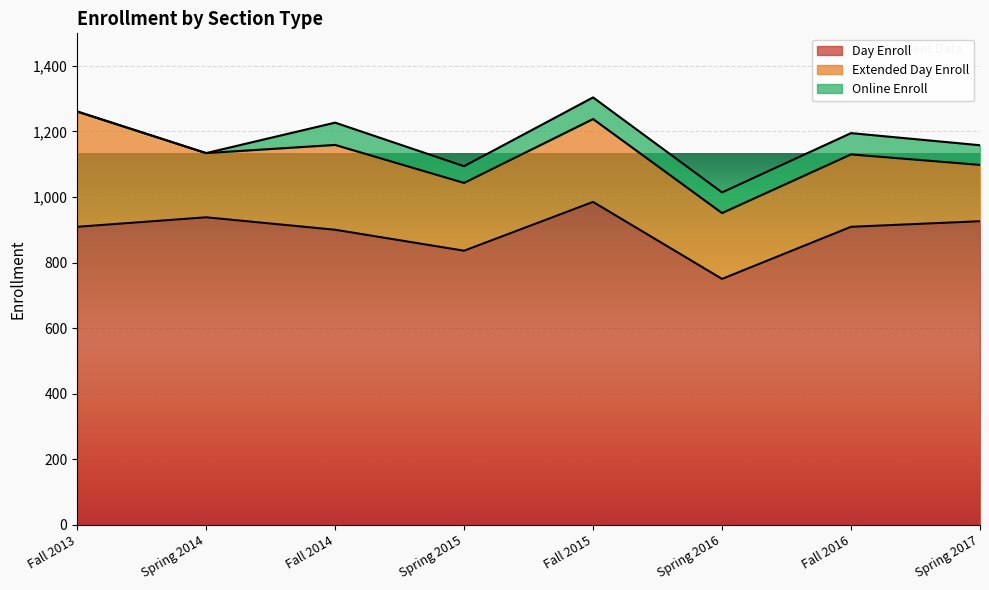

How many interior local peaks does the Day Enroll series have?

2